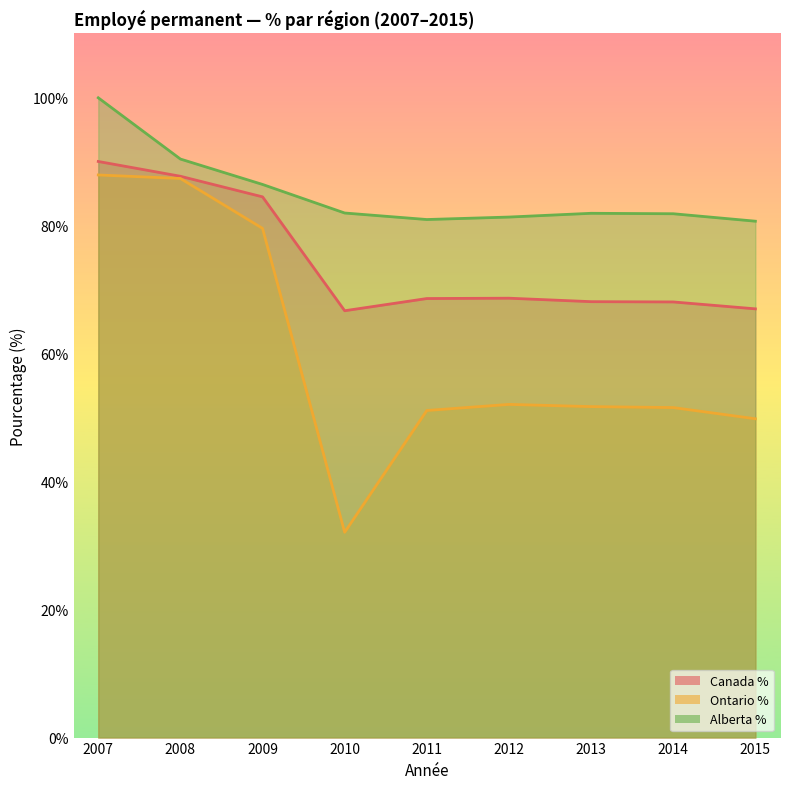

What are all the series names shown in the legend?

Canada %, Ontario %, Alberta %